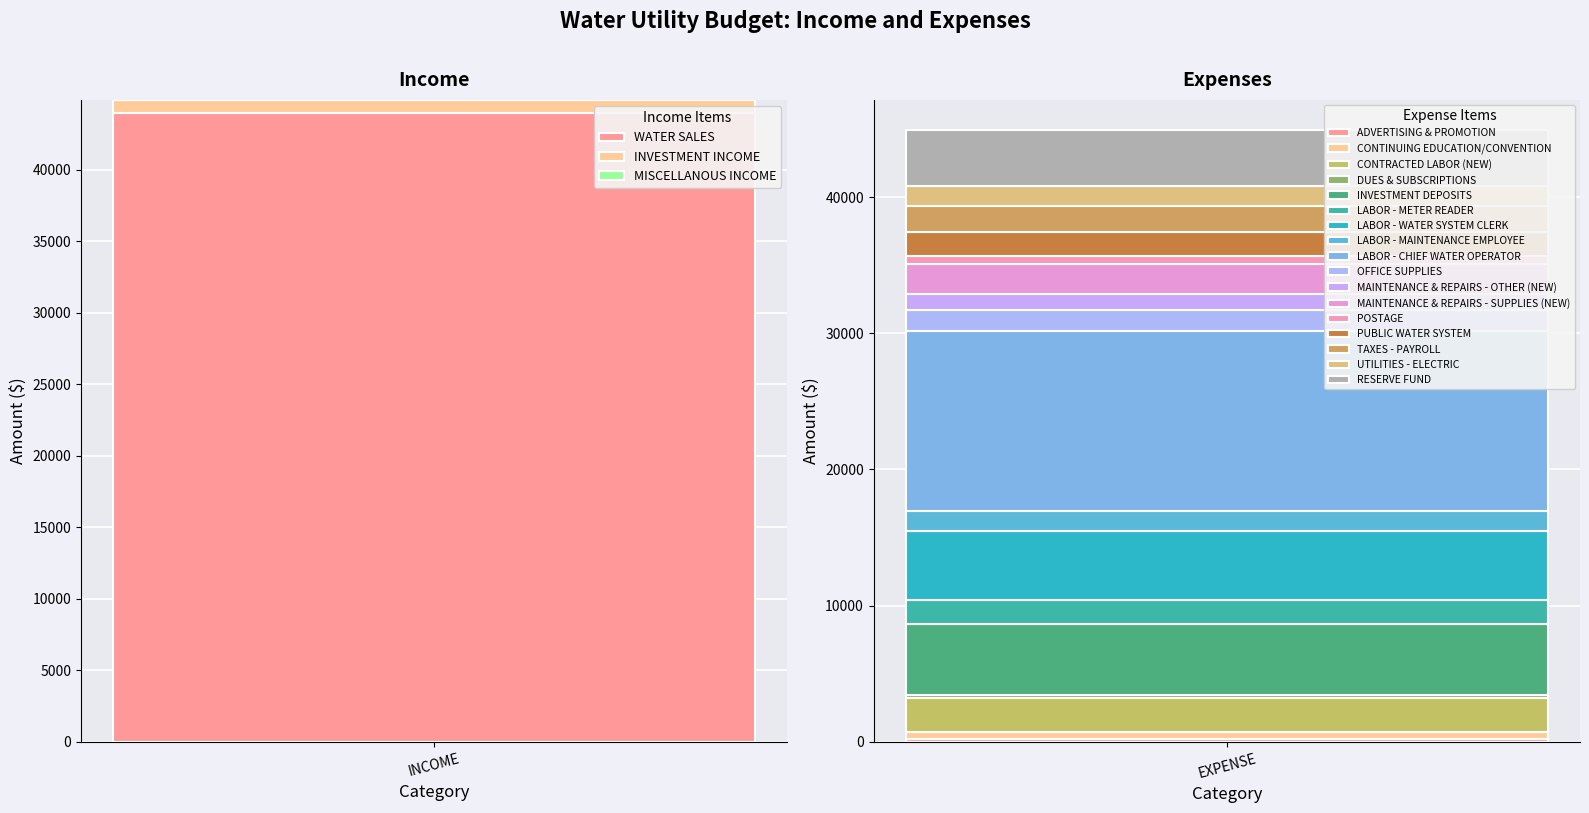

Which series has the largest range (max minus min)?

INCOME